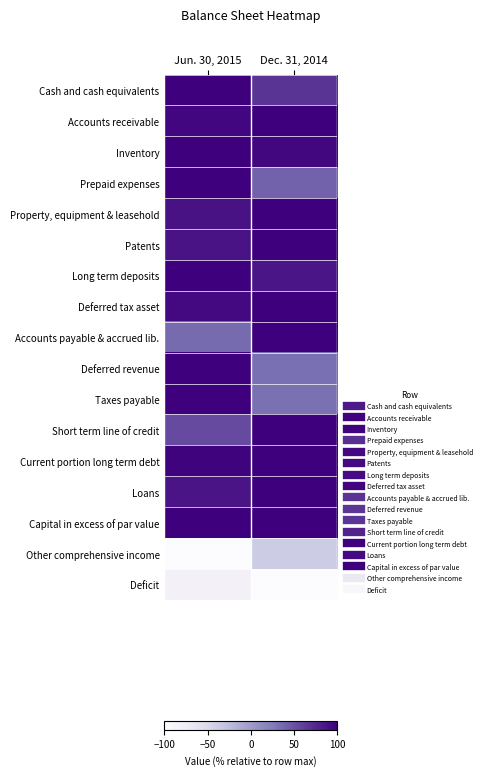

Which series has the widest spread of values?

Taxes payable